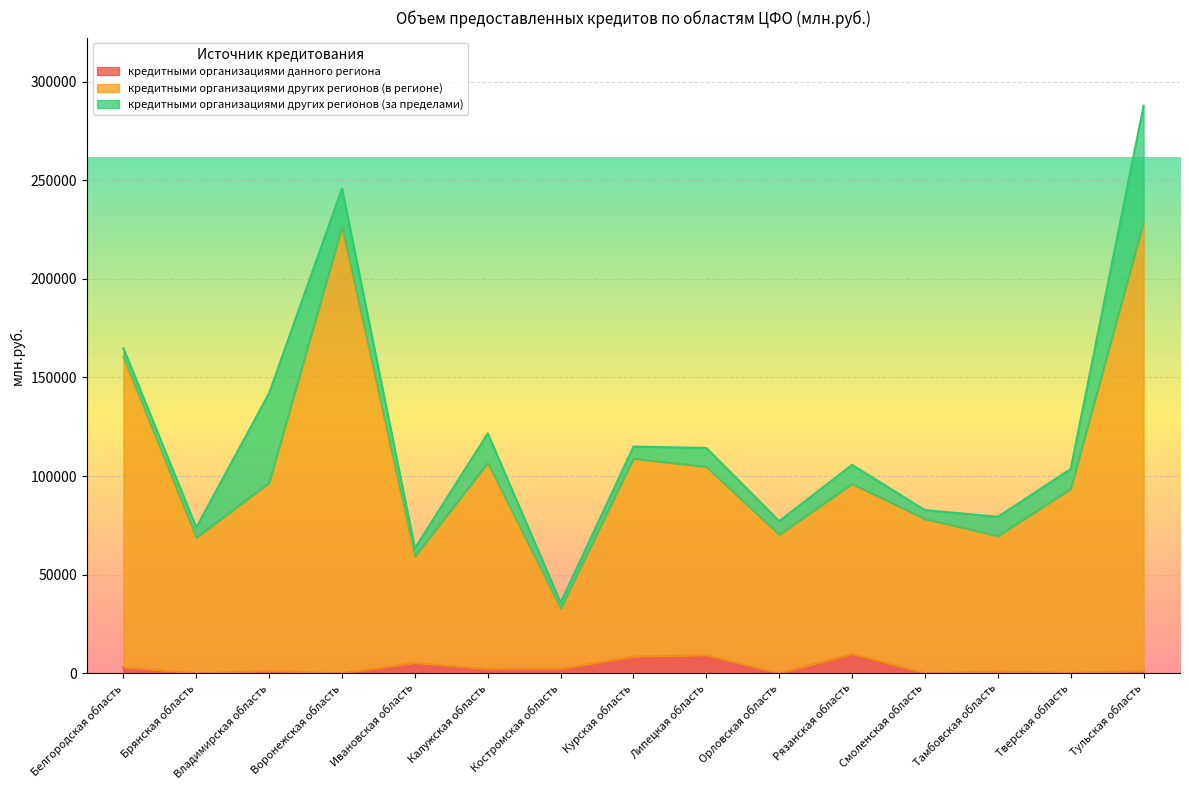

At which label does кредитными организациями данного региона reach its minimum?

Брянская область